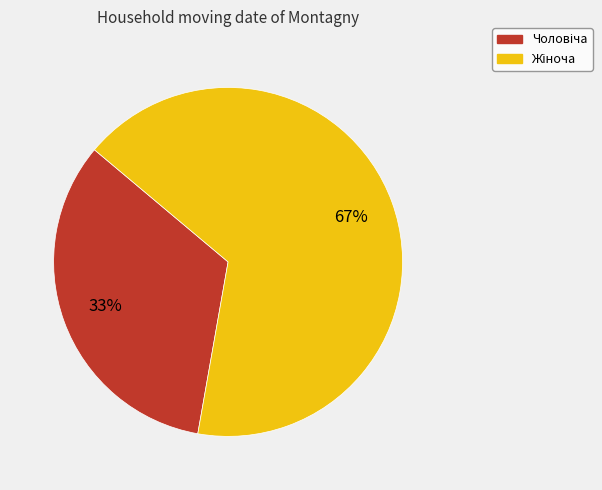

Count the number of slices in the pie.

2